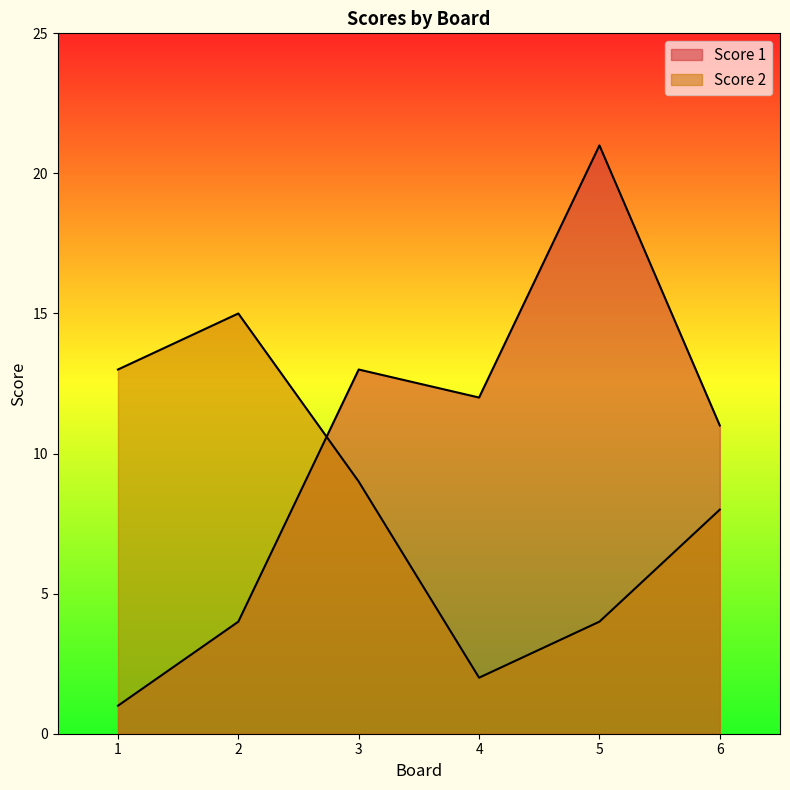

What is the value of the Score 1 point at the 1st from the left?

1